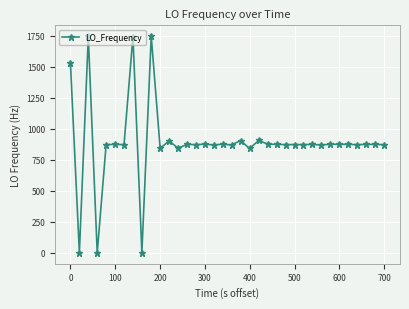

What is the value of the 8th point from the left?

1743.1